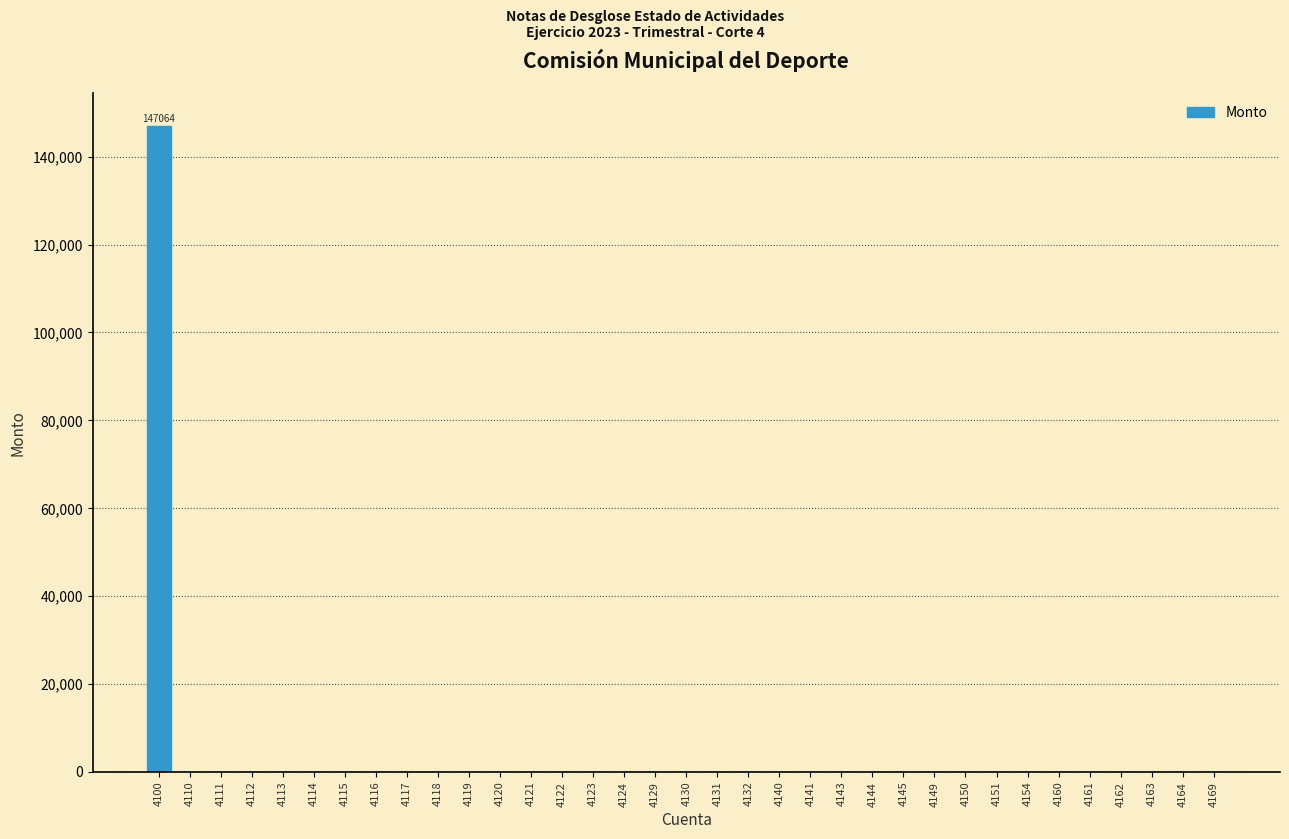

What is the sum of all values?

147064